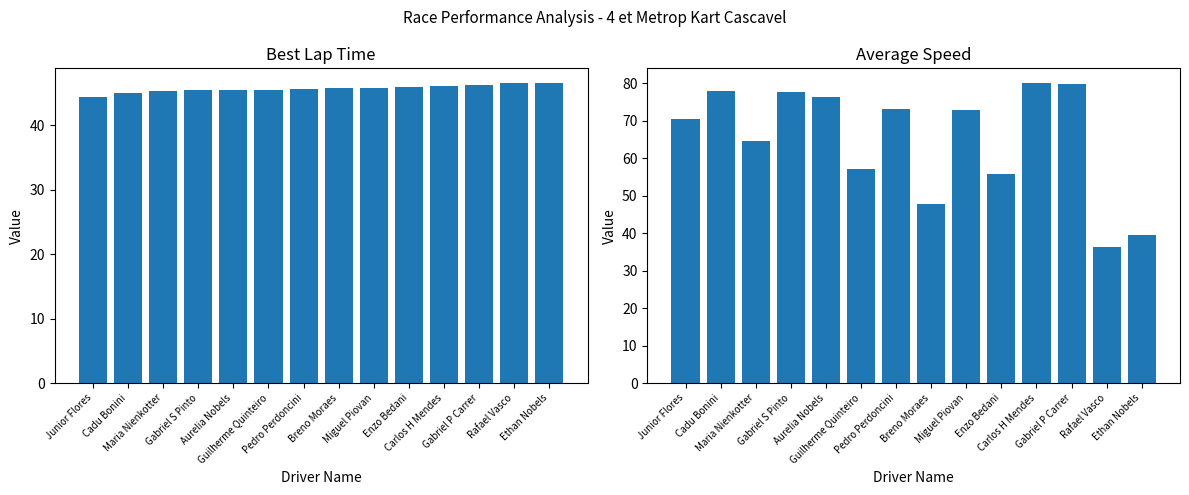

Where is Best Lap time nearest to the value 45?

Cadu Bonini